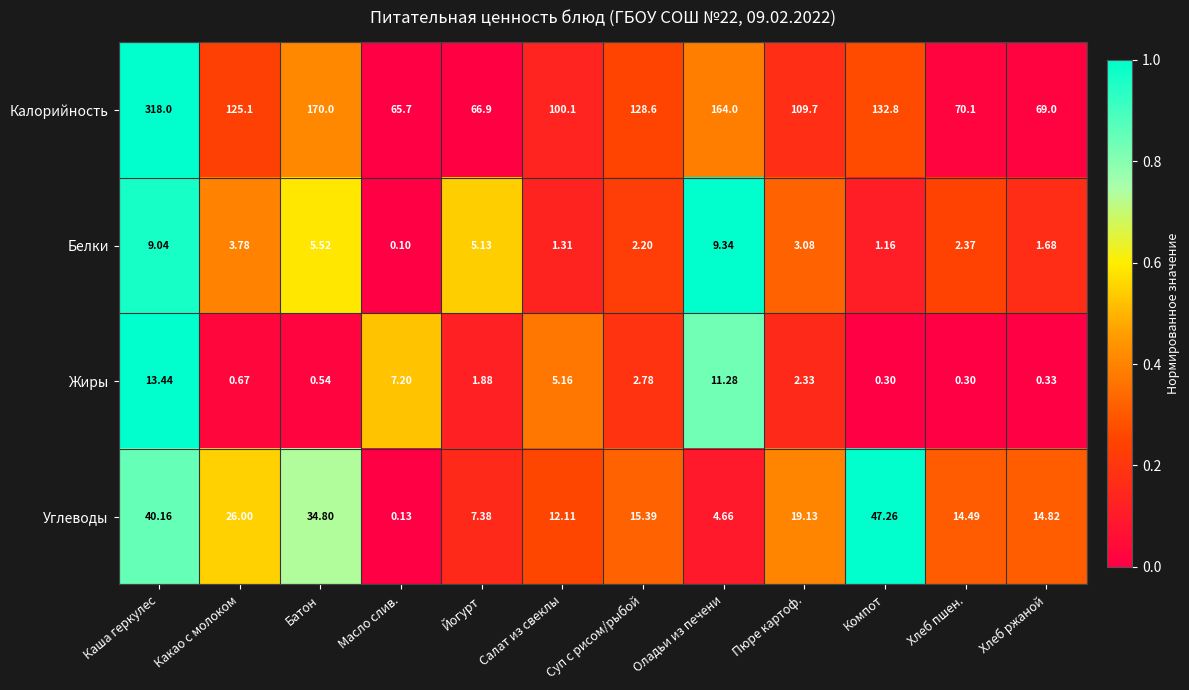

Which series has the largest range (max minus min)?

Калорийность